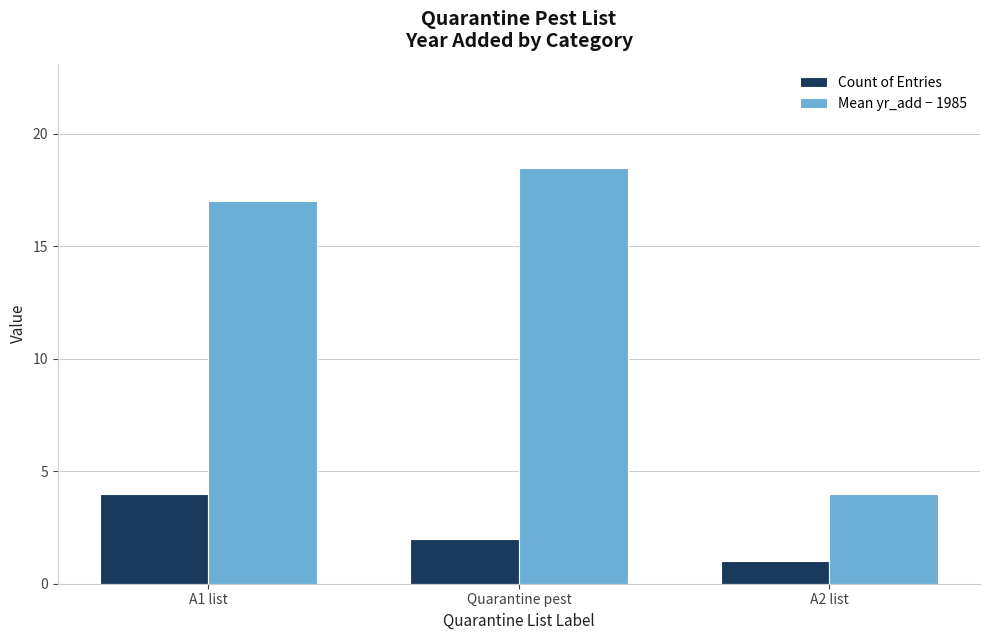

At which label is Mean yr_add − 1985 closest to 11?

A1 list